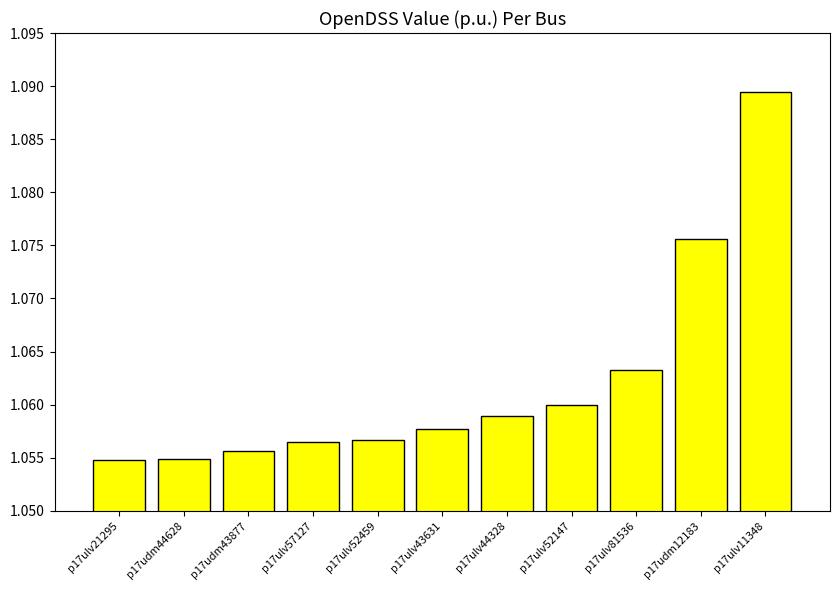

Which label corresponds to the largest value in the chart?

p17ulv11348